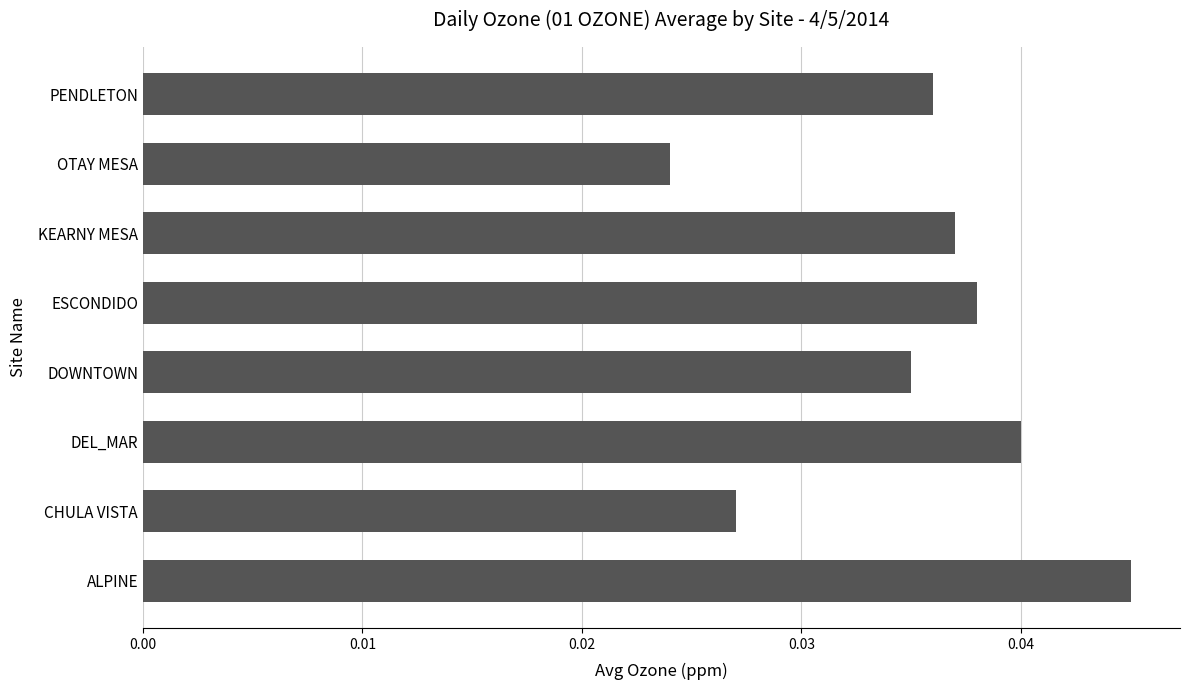

Rank the categories by value from lowest to highest.

OTAY MESA, CHULA VISTA, DOWNTOWN, PENDLETON, KEARNY MESA, ESCONDIDO, DEL_MAR, ALPINE